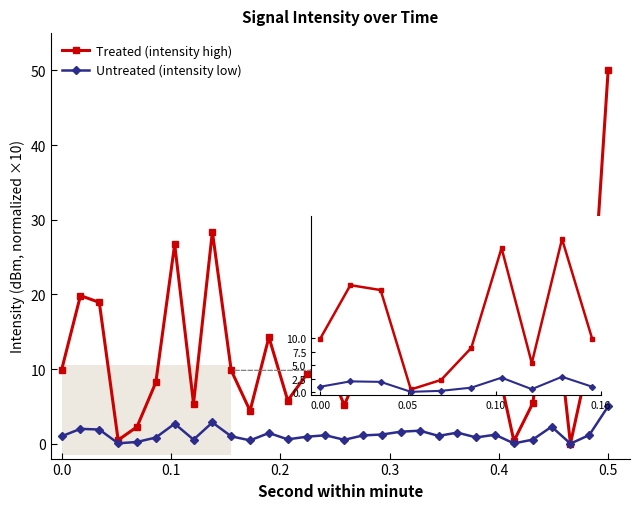

Which series has the largest total across all categories?

Treated (intensity high)